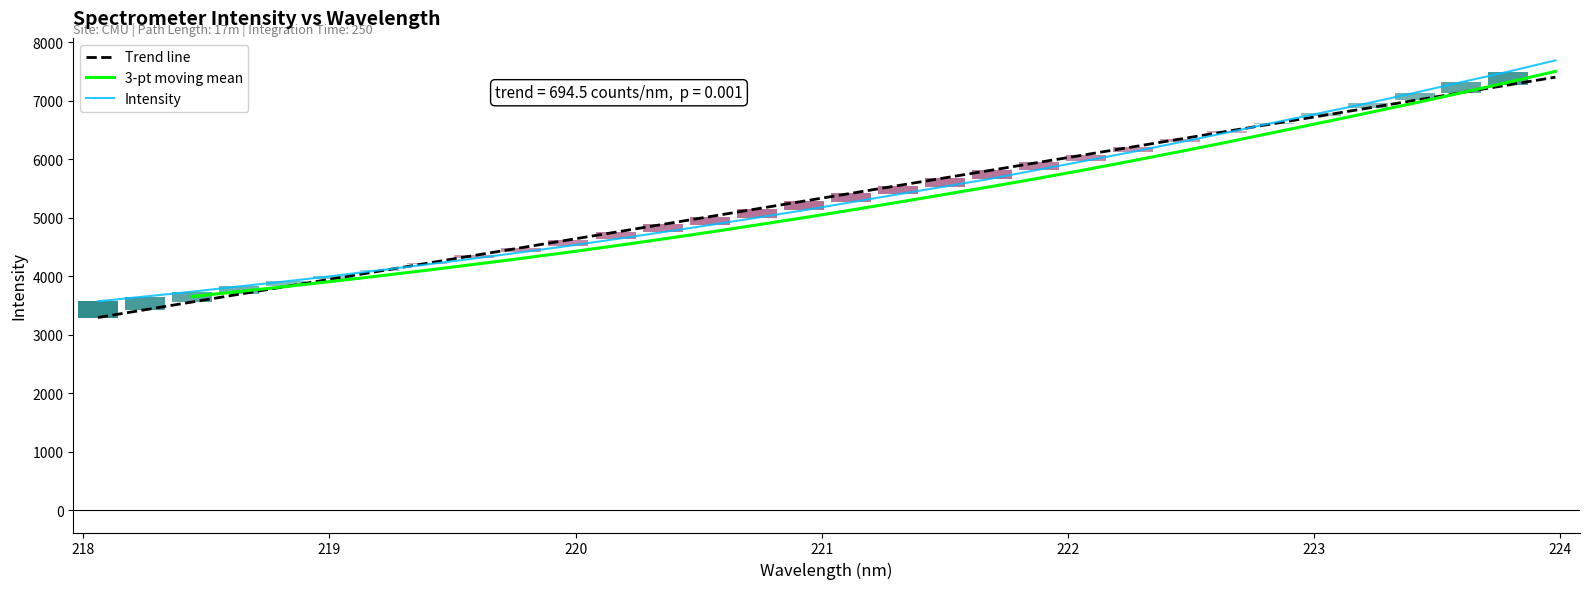

What is the average value?

5350.3